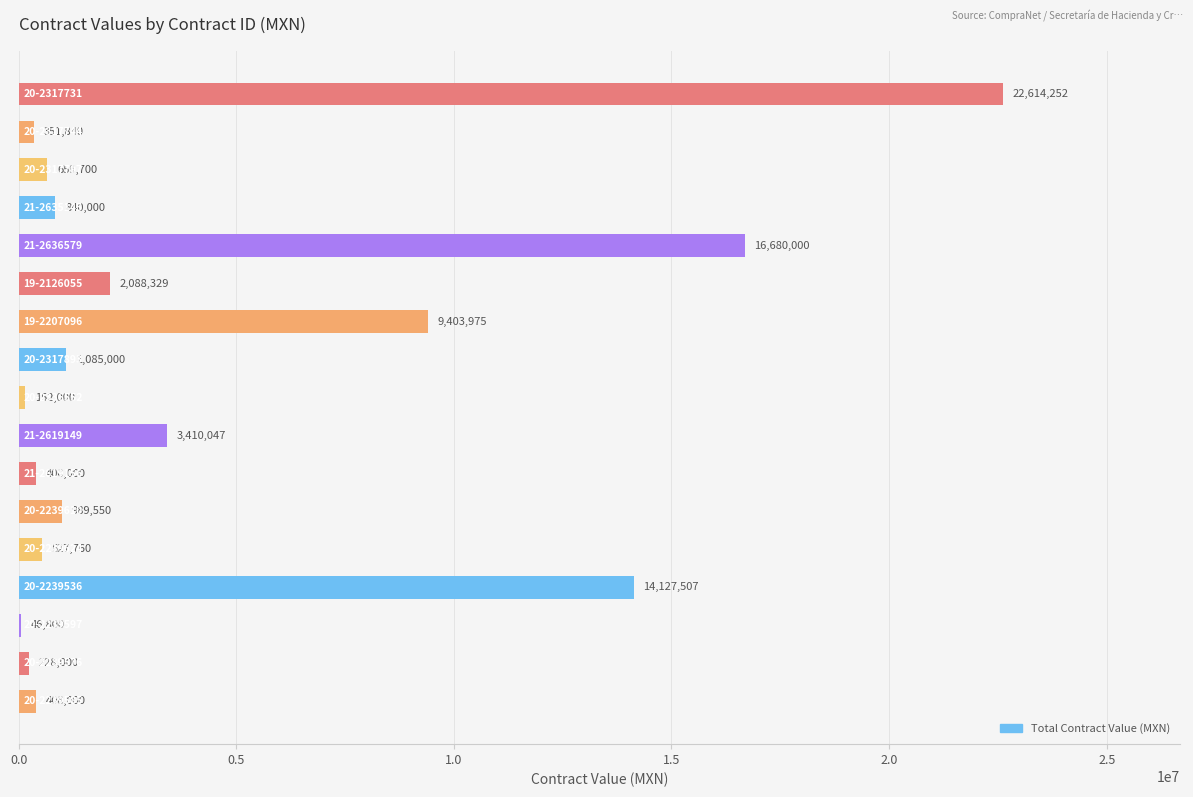

What is the maximum value shown in the chart?

22614252.2